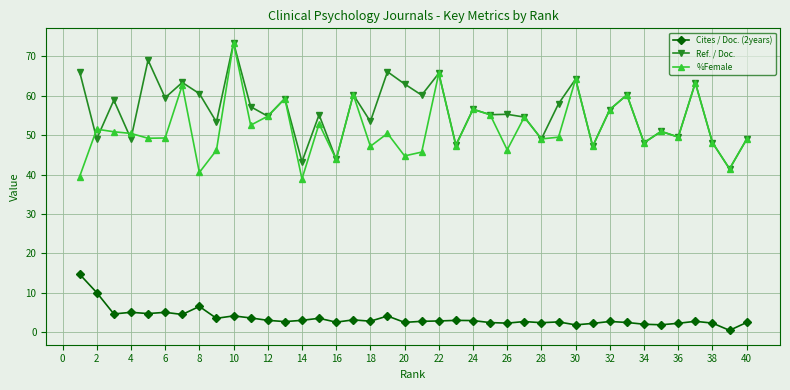

Which series has the largest total across all categories?

Ref. / Doc.